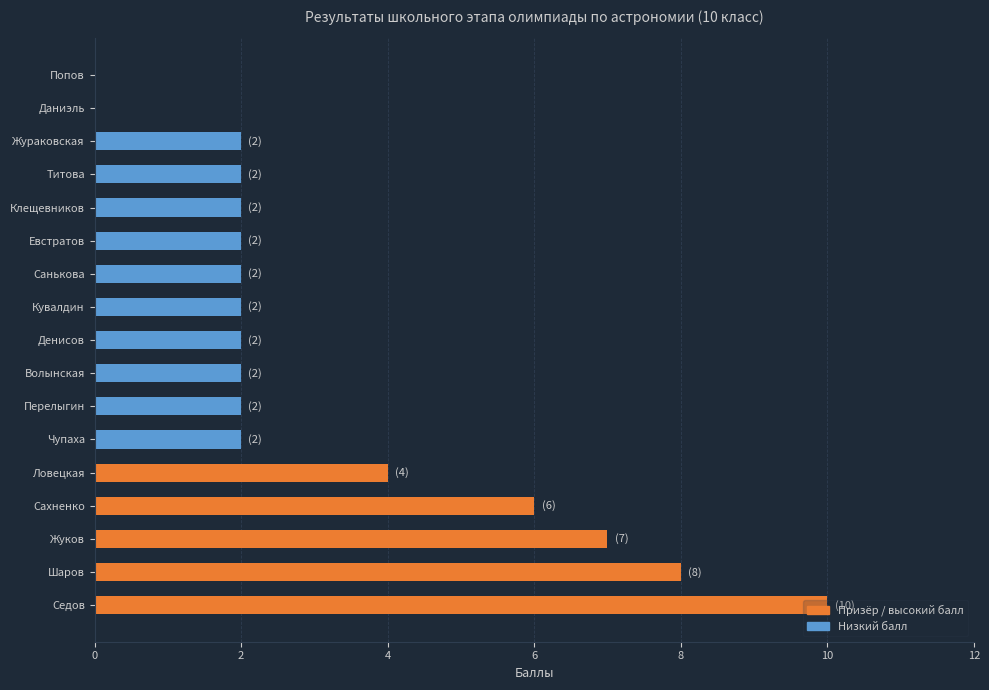

True or false: the data shows 0 at Даниэль.

True